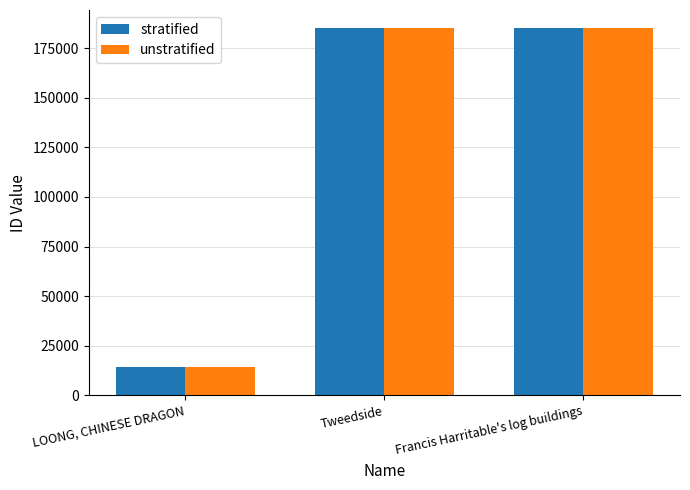

Is the value of unstratified at Tweedside greater than the value of stratified at LOONG, CHINESE DRAGON?

Yes